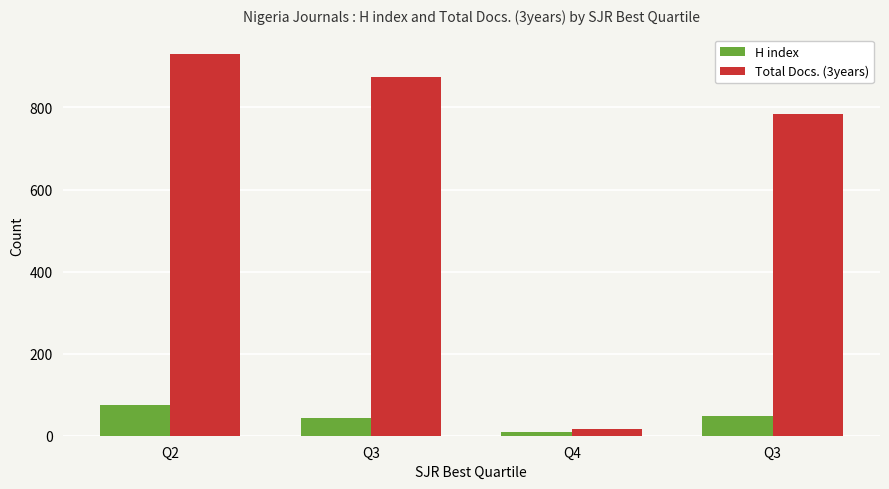

Reading left to right, what are all the values shown in this chart?

H index: Q2=74	Q3=43	Q4=9	Q3=48
Total Docs. (3years): Q2=931	Q3=874	Q4=16	Q3=784